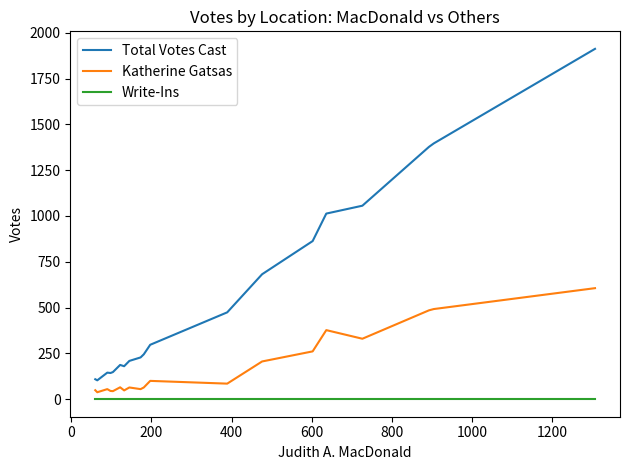

Rank the series by their average value, from highest to lowest.

Total Votes Cast, Katherine Gatsas, Write-Ins